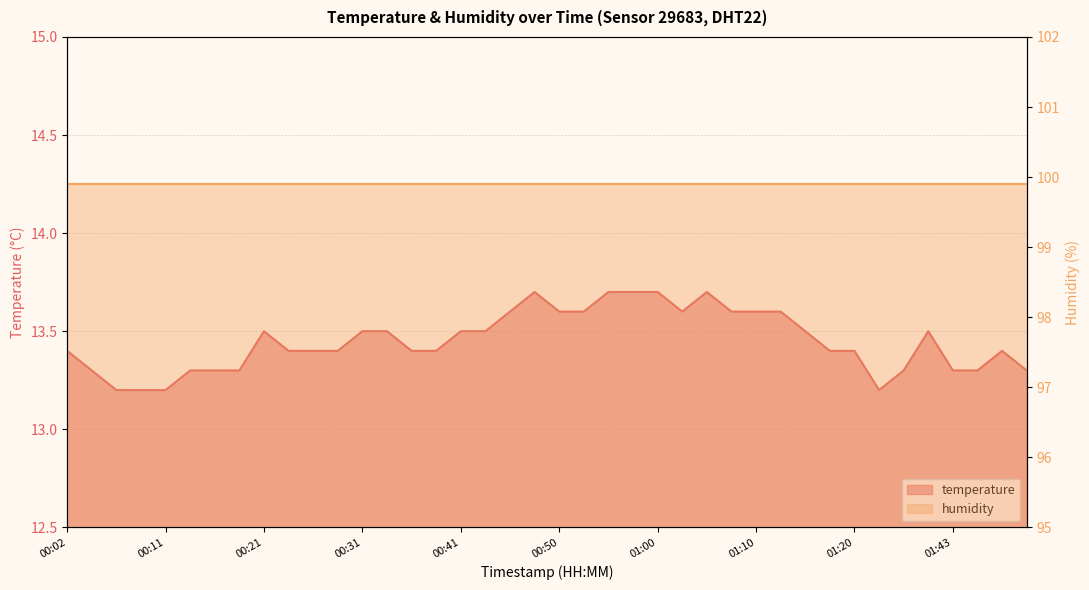

True or false: the data has more than 0 interior local peaks.

True